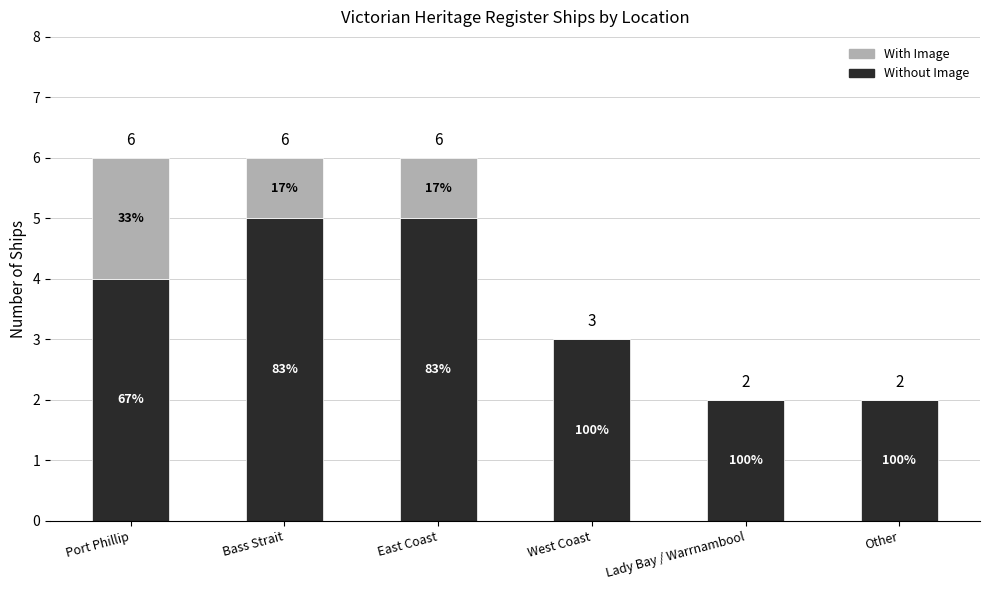

Are the bars horizontal?

No